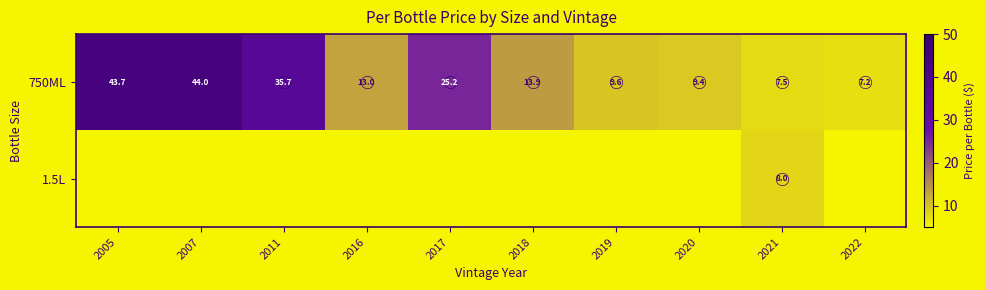

List the labels in order of 1.5L value, smallest first.

2005, 2007, 2011, 2016, 2017, 2018, 2019, 2020, 2022, 2021